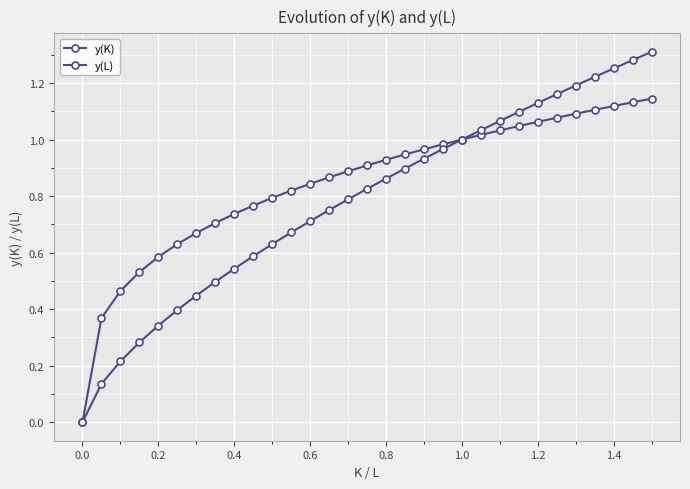

Count the number of categories in the chart.

31